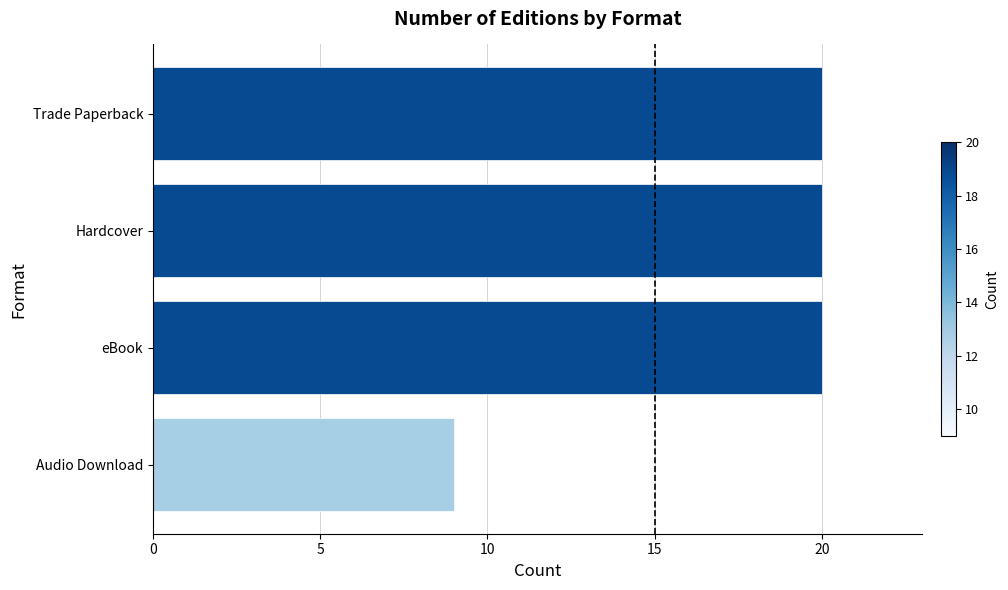

Reading bottom to top, transcribe all the data shown in this chart.

Audio Download=9	eBook=20	Hardcover=20	Trade Paperback=20